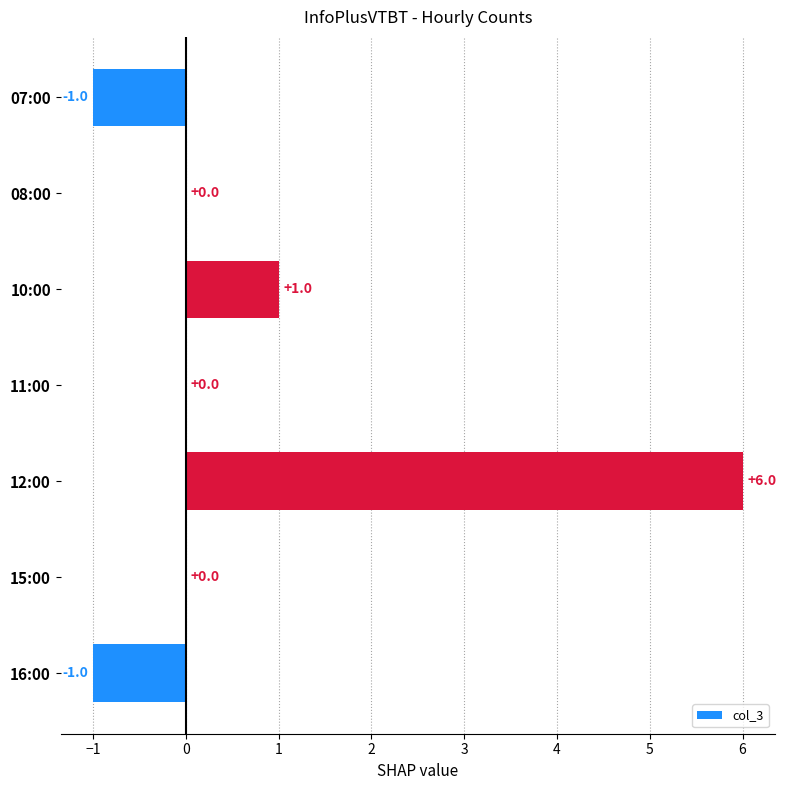

What is the sum of all values?

5